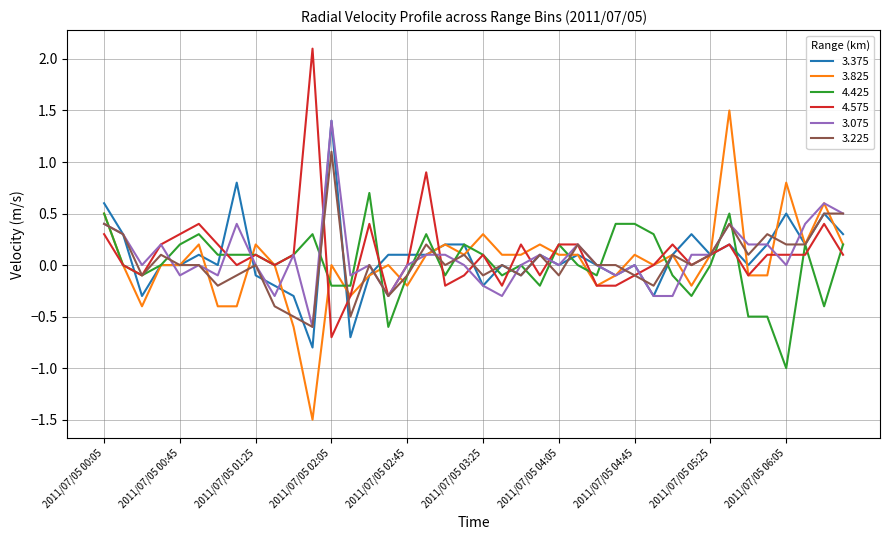

What is the smallest value displayed?

-1.5